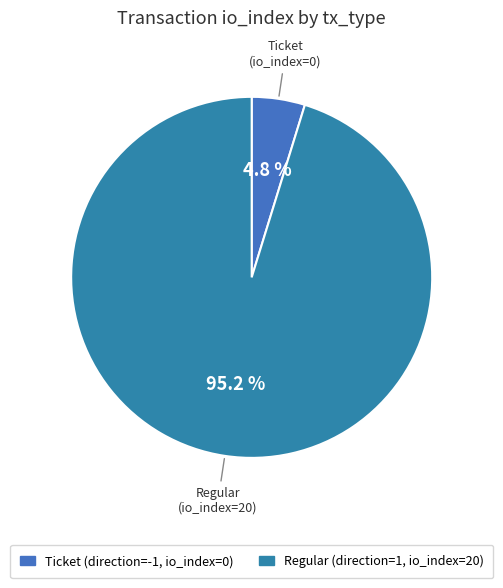

Rank the categories by value from highest to lowest.

Regular (io_index=20), Ticket (io_index=0)